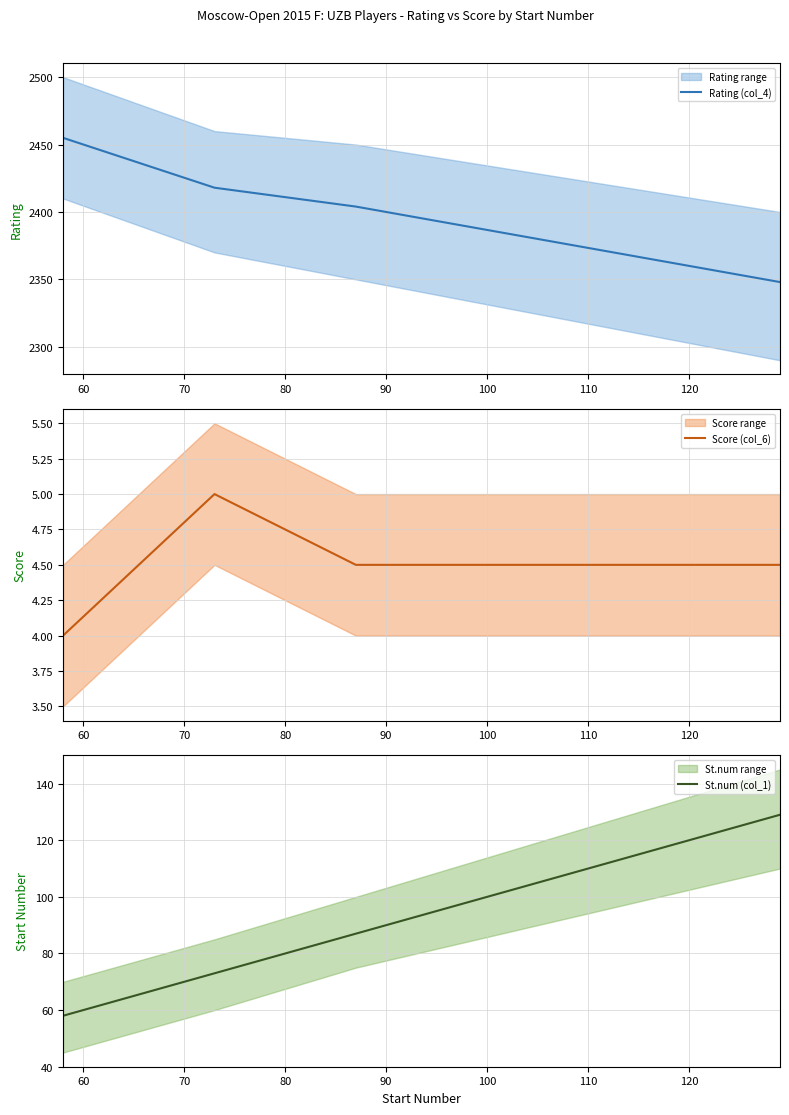

Which series has the widest spread of values?

Rating (col_4)